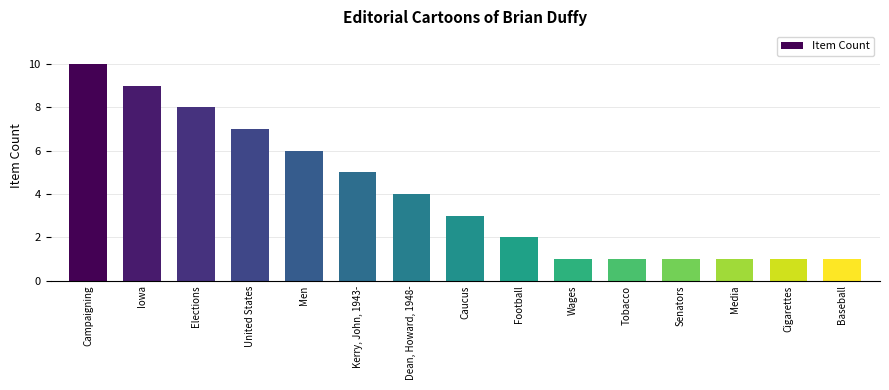

How many bars are there in total?

15